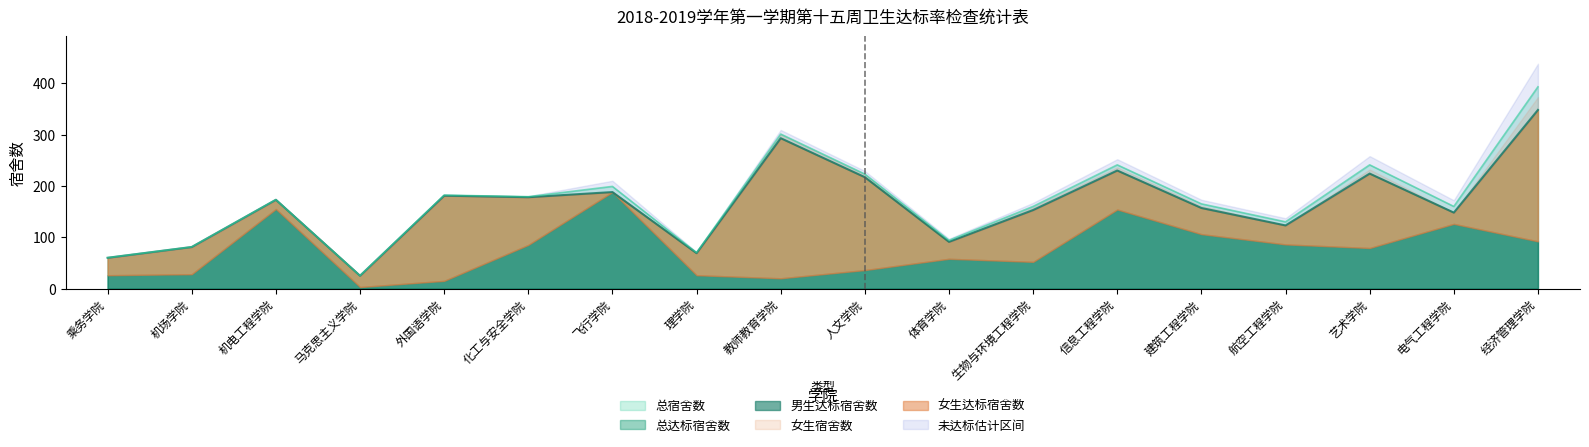

How many interior local valleys does the 女生宿舍数 series have?

5